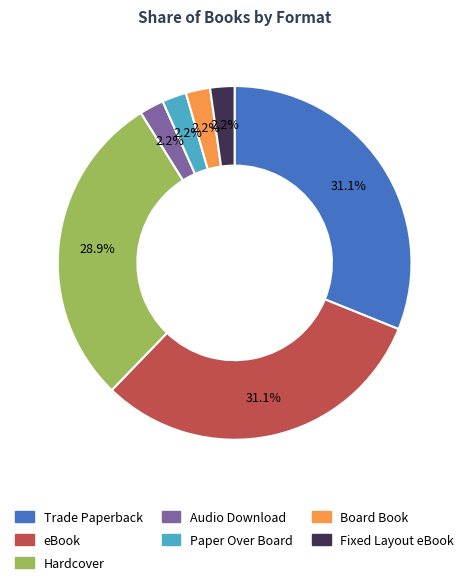

Do Fixed Layout eBook and Paper Over Board together represent more than half of the pie?

No